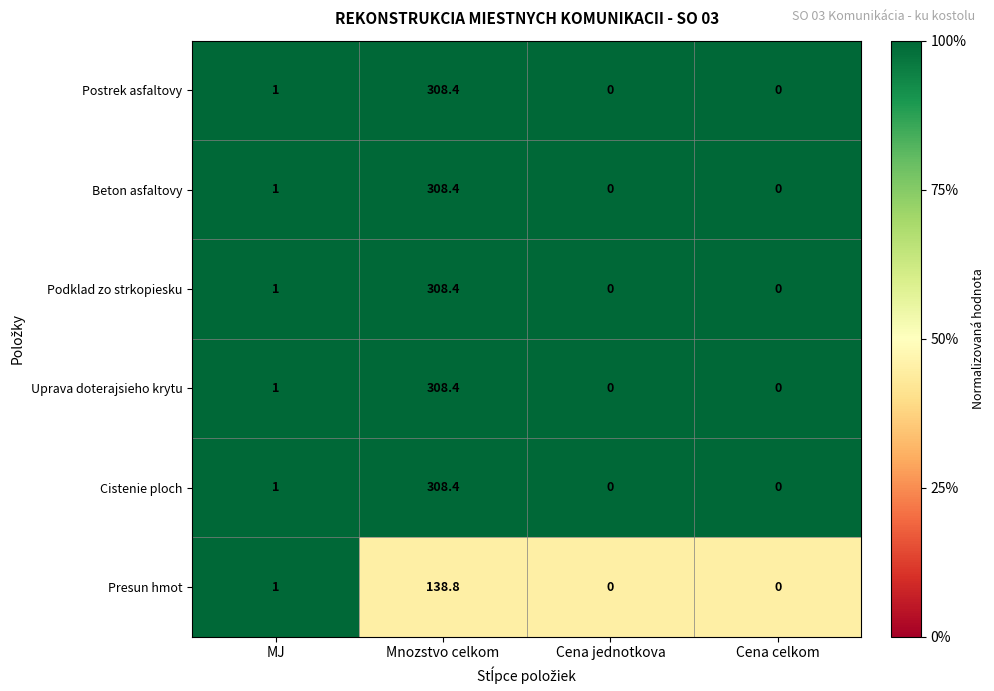

At which category is the sum across all series the highest?

Mnozstvo celkom